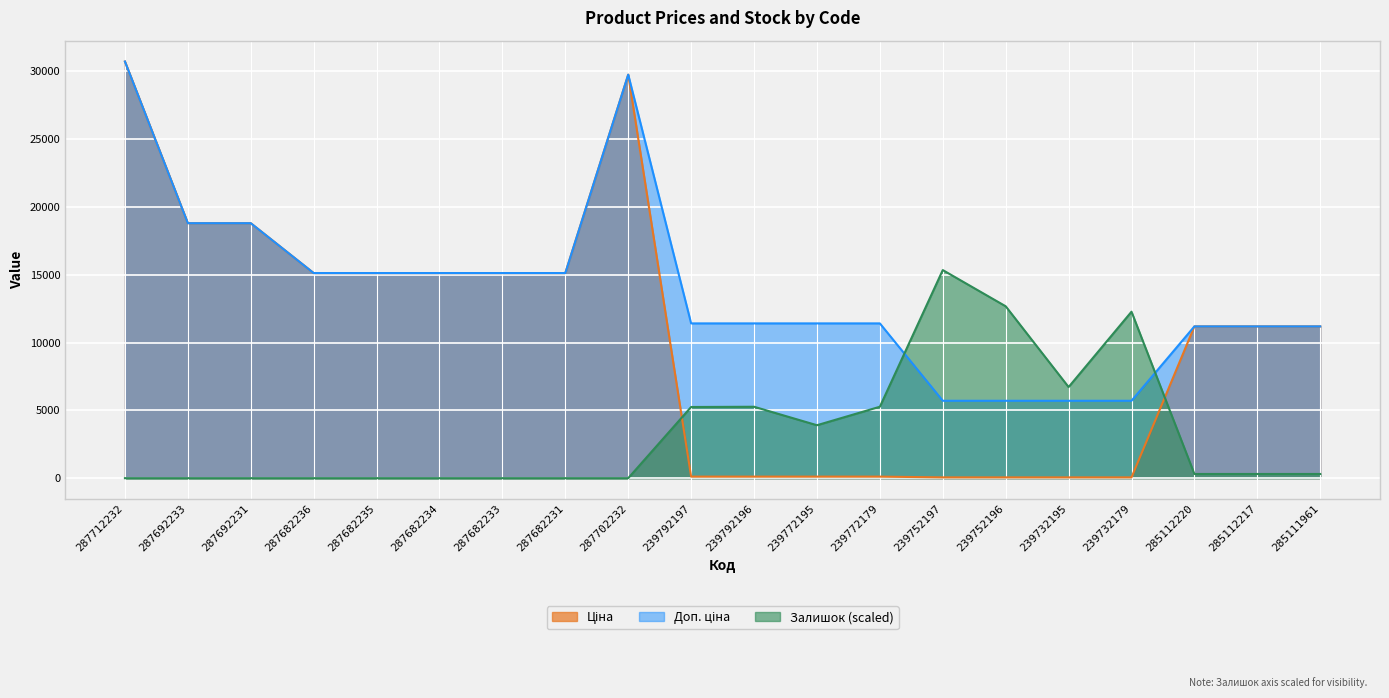

Reading left to right, what are all the values shown in this chart?

Ціна: 30717.1	18796.8	18796.8	15120.0	15120.0	15120.0	15120.0	15120.0	29747.2	114.1	114.1	114.1	114.1	57.0	57.0	57.0	57.0	11188.2	11188.2	11188.2
Доп. ціна: 30717.1	18796.8	18796.8	15120.0	15120.0	15120.0	15120.0	15120.0	29747.2	11410.0	11410.0	11410.0	11410.0	5705.0	5705.0	5705.0	5705.0	11188.2	11188.2	11188.2
Залишок: 0.0	0.0	0.0	0.0	0.0	0.0	0.0	0.0	0.0	5246.6	5264.8	3903.2	5264.8	15340.4	12671.7	6717.1	12272.3	308.6	308.6	308.6